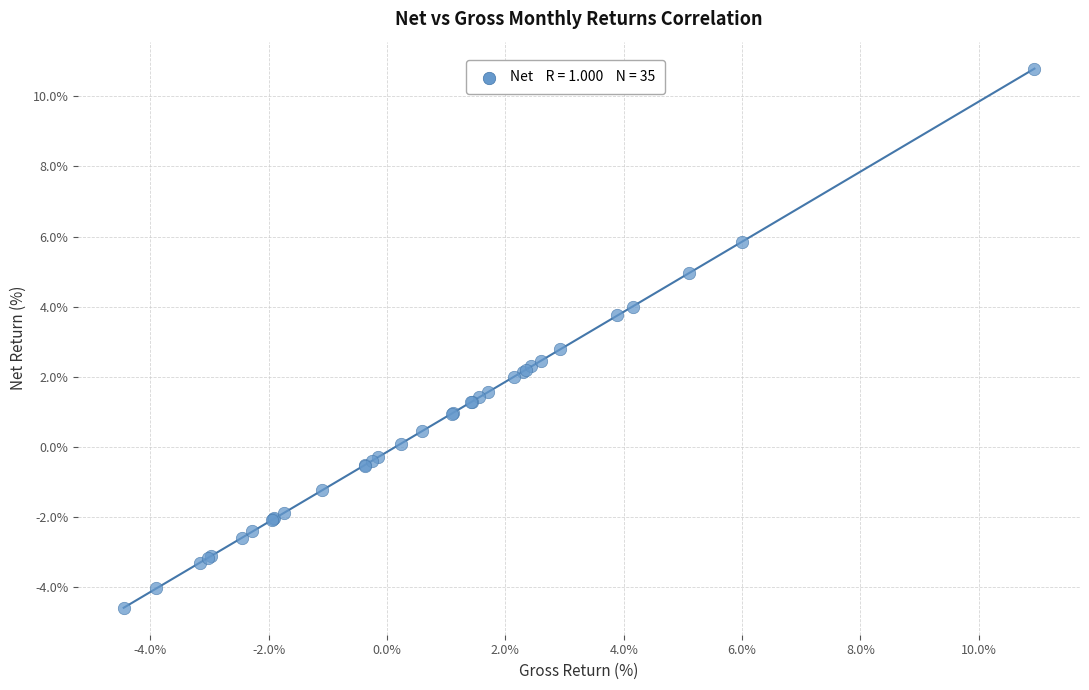

What Y value in the scatter plot is closest to 3?

2.8